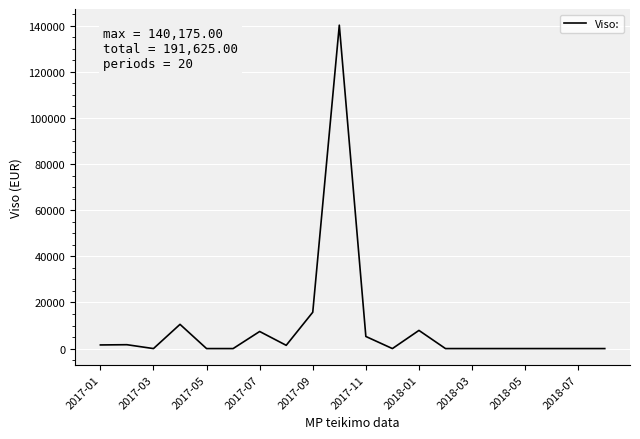

What is the greatest value displayed?

140175.0